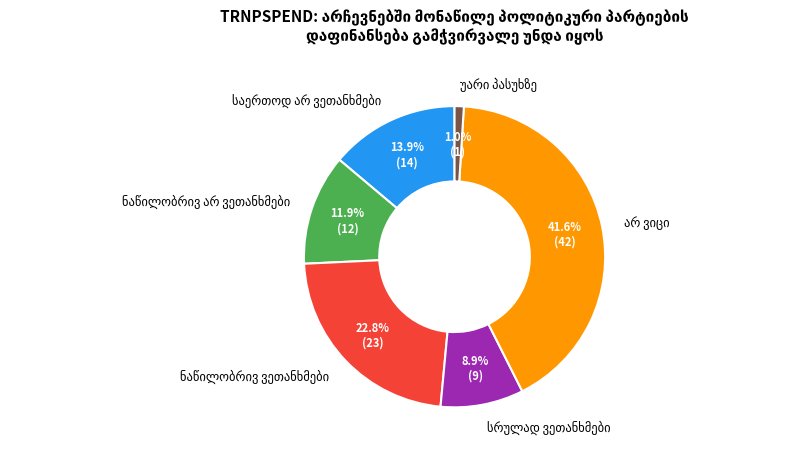

Is there a majority slice in this chart?

No